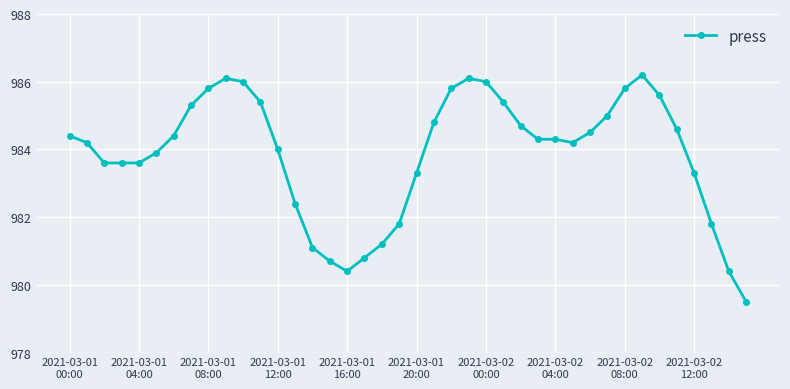

What is the sum of all values?

39354.3